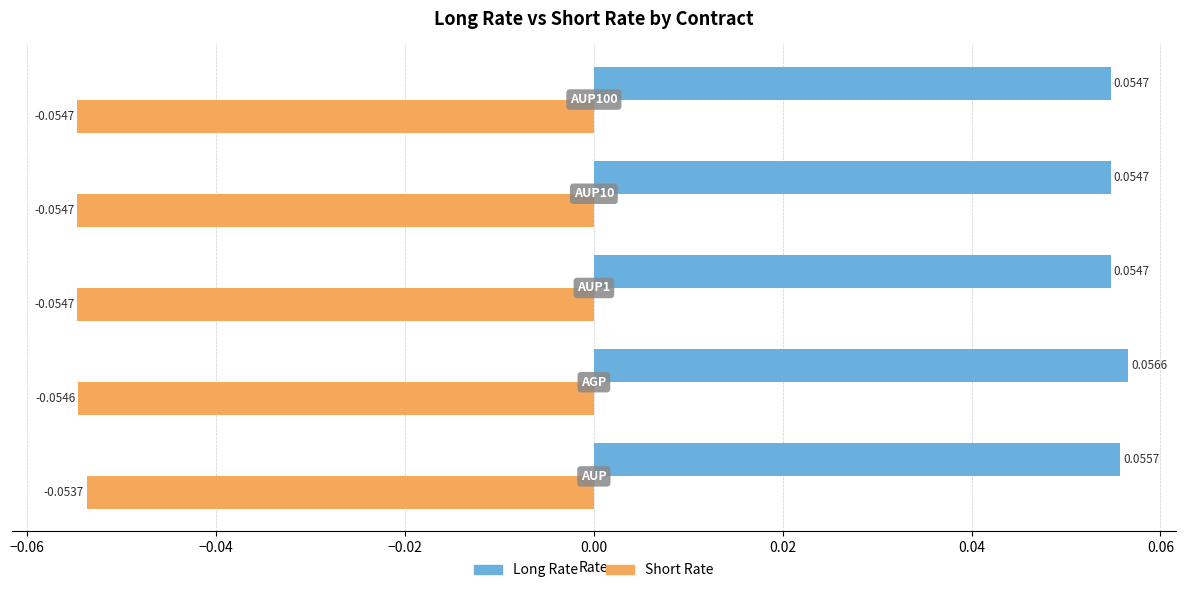

What is the sum of all Short Rate values?

-0.3